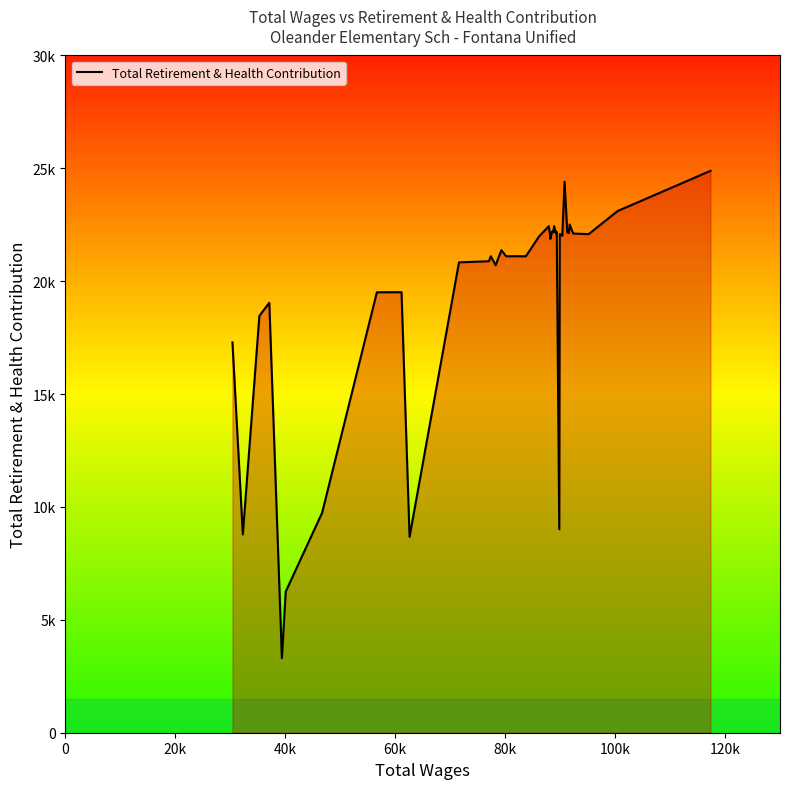

Reading left to right, what are all the values shown in this chart?

17289	8784	18468	19046	3305	6254	9741	19511	19513	8675	20836	20886	21107	20711	21374	21107	21107	21105	21990	22438	22138	21878	22138	22210	22164	22442	22138	22197	22138	9010	22093	22017	24406	22164	22138	22514	22113	22086	23108	24890